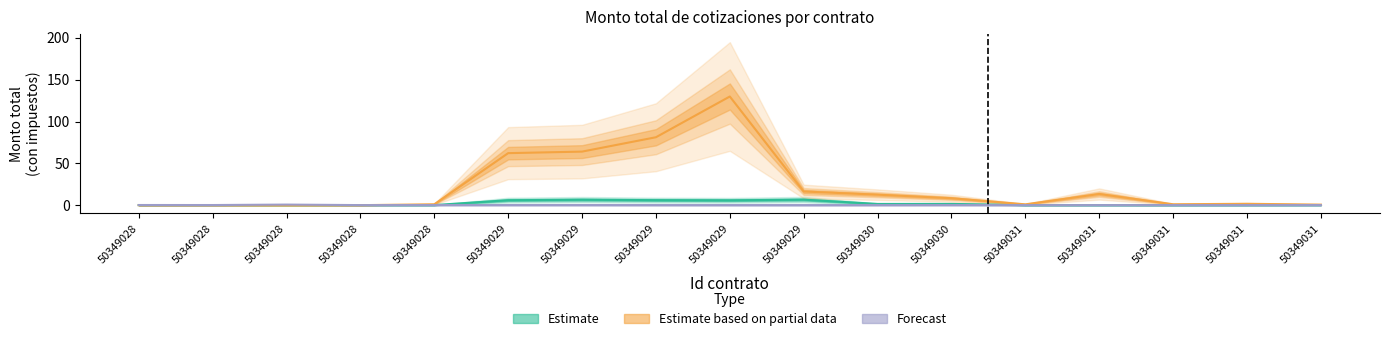

In Estimate, how many points are lower than both neighbors (excluding endpoints)?

6